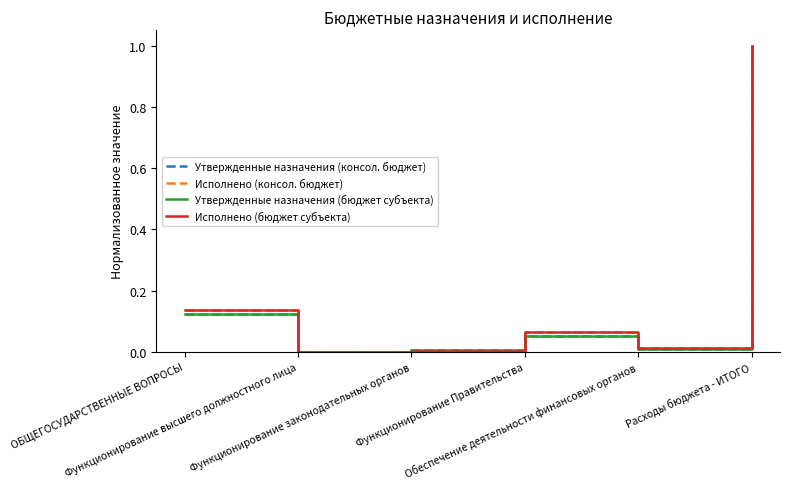

Reading left to right, list all the values displayed in this chart.

Утвержденные назначения (консол. бюджет): 0.1	0.0	0.0	0.1	0.0	1.0
Исполнено (консол. бюджет): 0.1	0.0	0.0	0.1	0.0	1.0
Утвержденные назначения (бюджет субъекта): 0.1	0.0	0.0	0.1	0.0	1.0
Исполнено (бюджет субъекта): 0.1	0.0	0.0	0.1	0.0	1.0